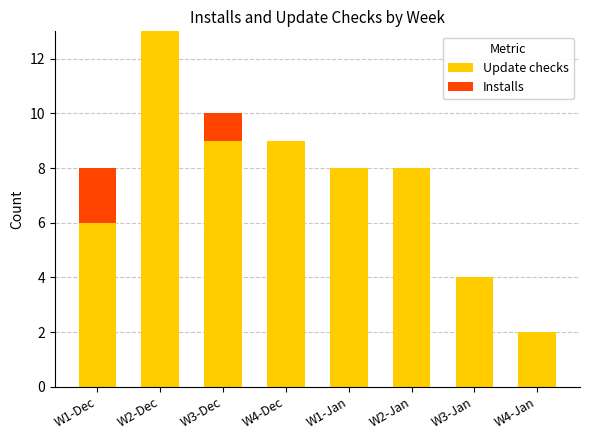

What is the sum of all Update checks values?

59